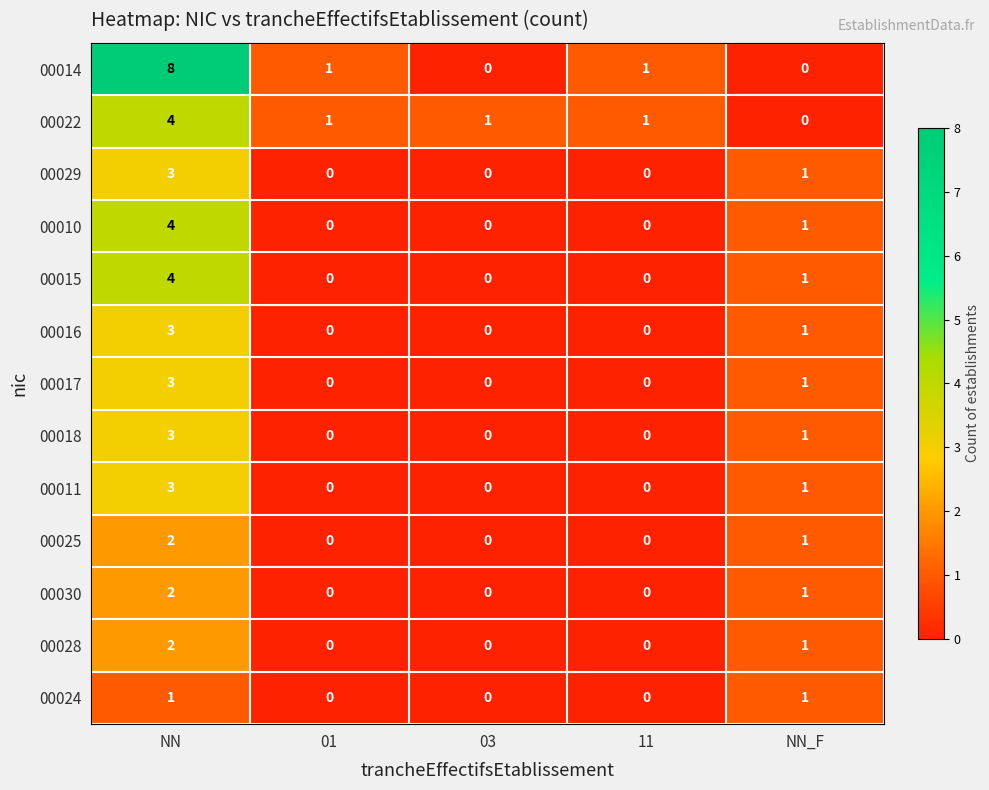

Is the value of 00010 at NN_F greater than the value of 00015 at 03?

Yes